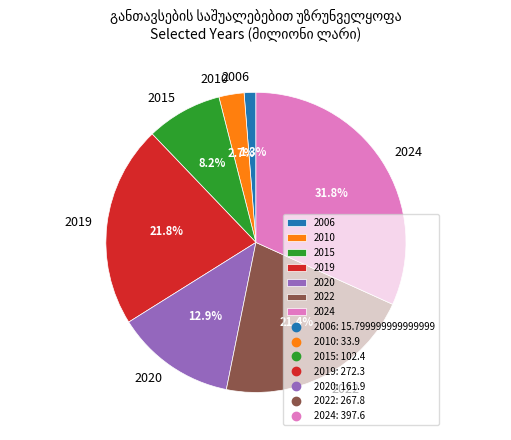

Approximately how many times larger is the value at 2015 compared to 2024?

0.3